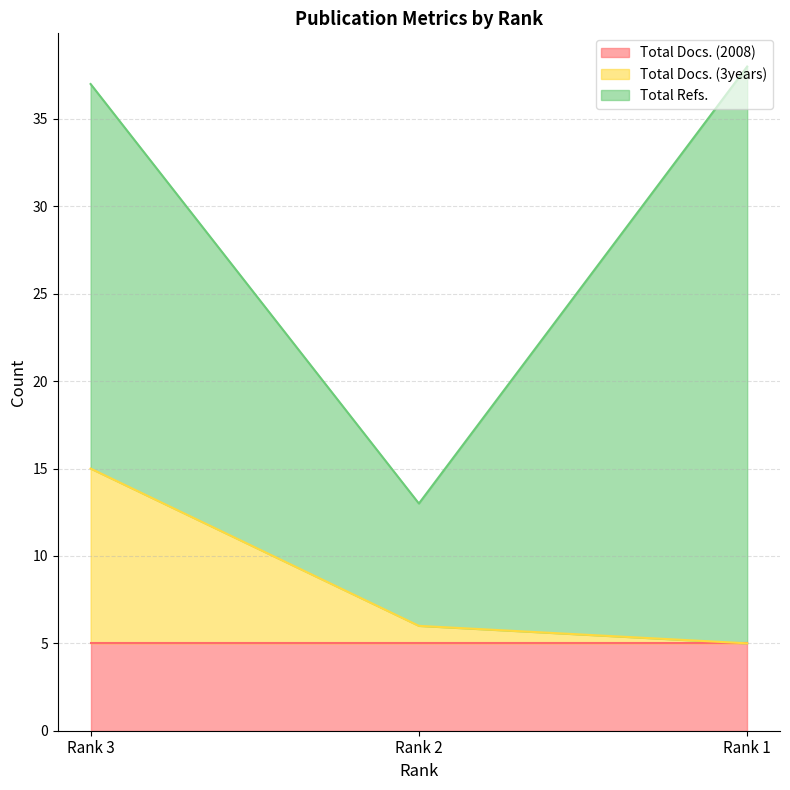

Is the value of Total Docs. (3years) at Rank 1 greater than the value of Total Docs. (2008) at Rank 1?

No